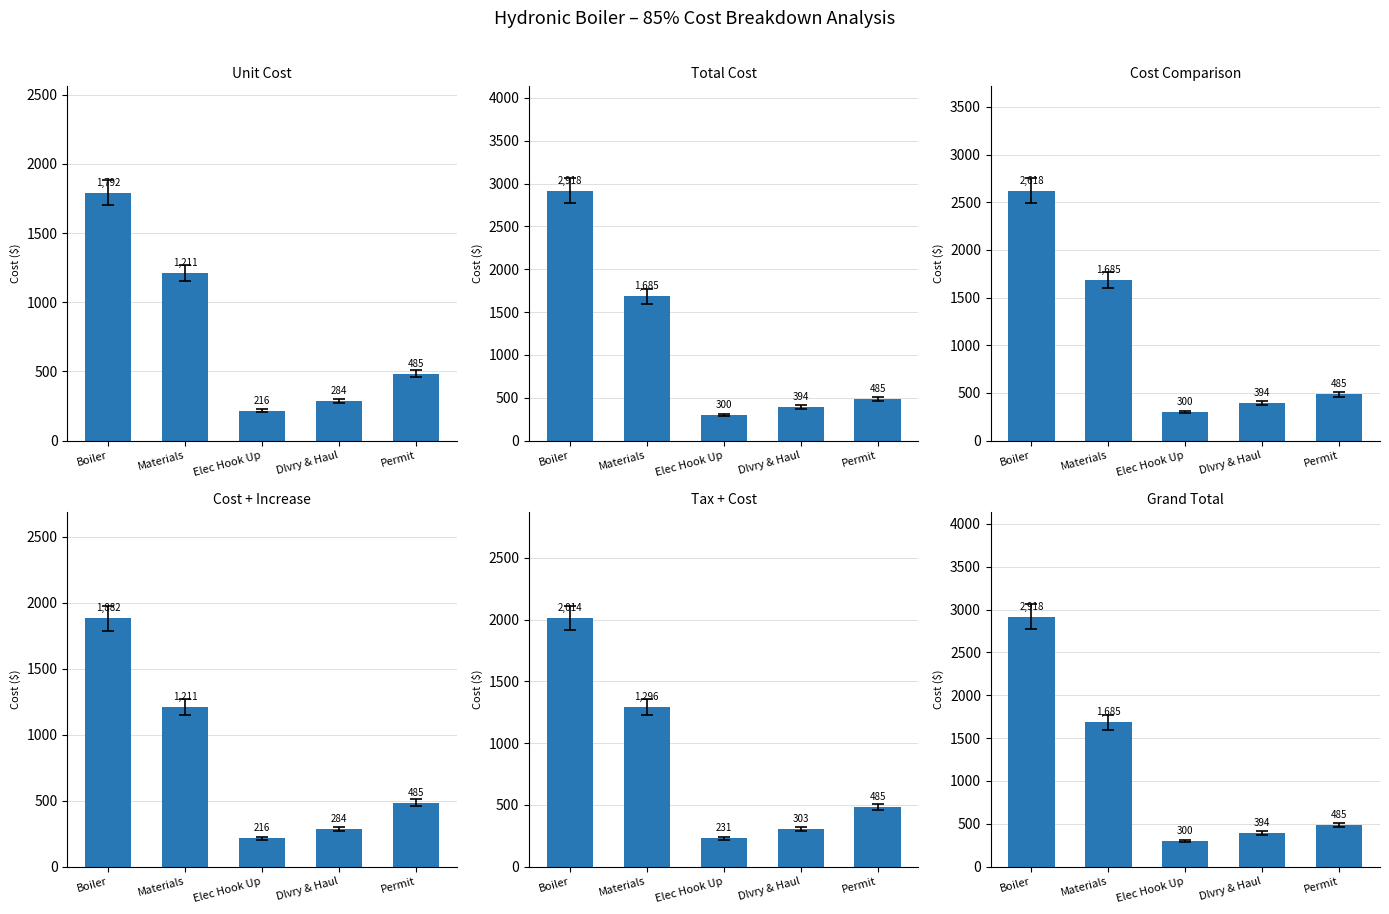

Between Permit and Boiler, which is larger?

Boiler